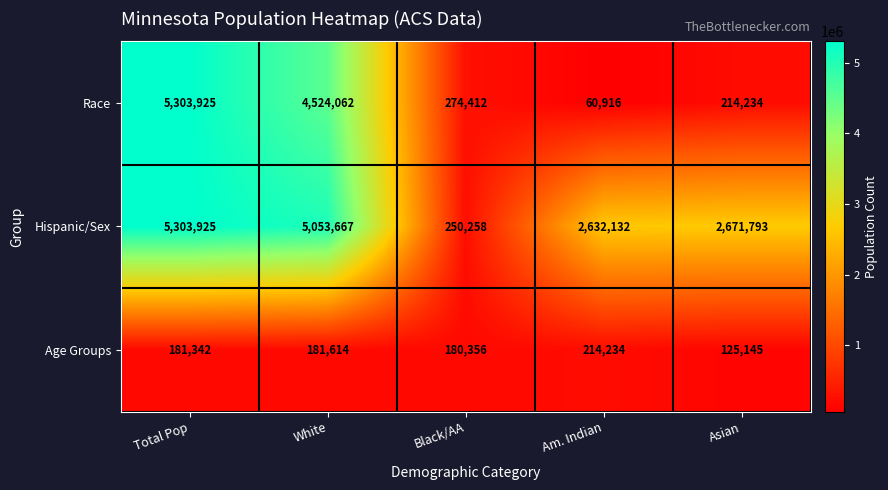

Which series has the largest range (max minus min)?

Race